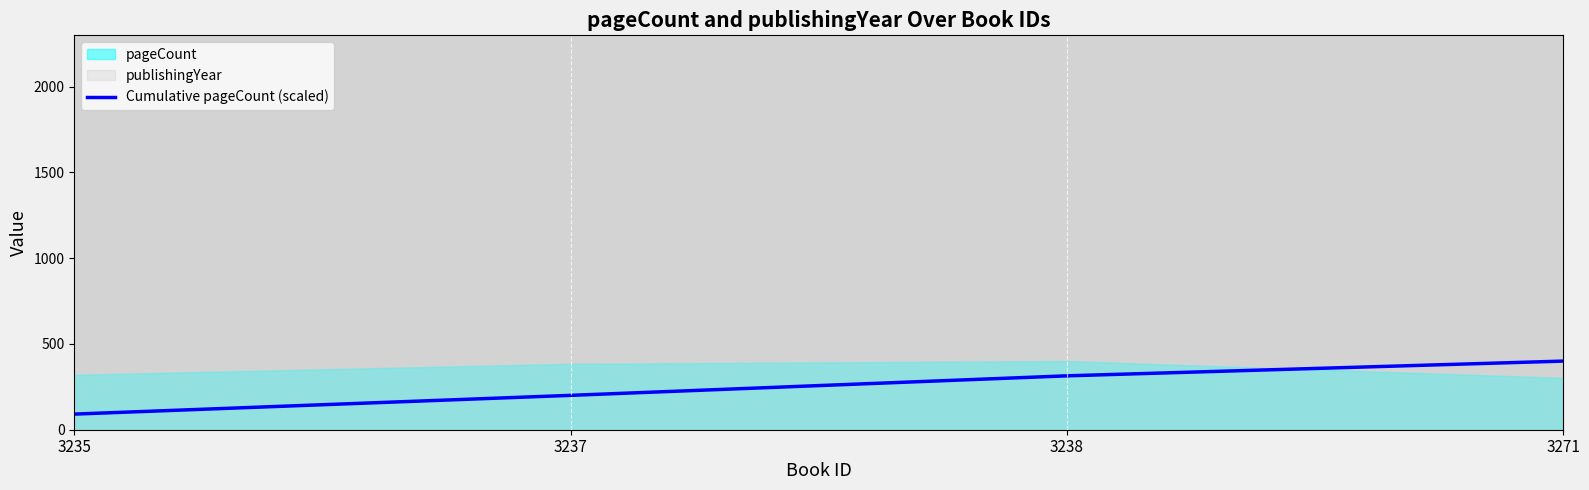

What is the value of the 3rd point from the left?

314.1